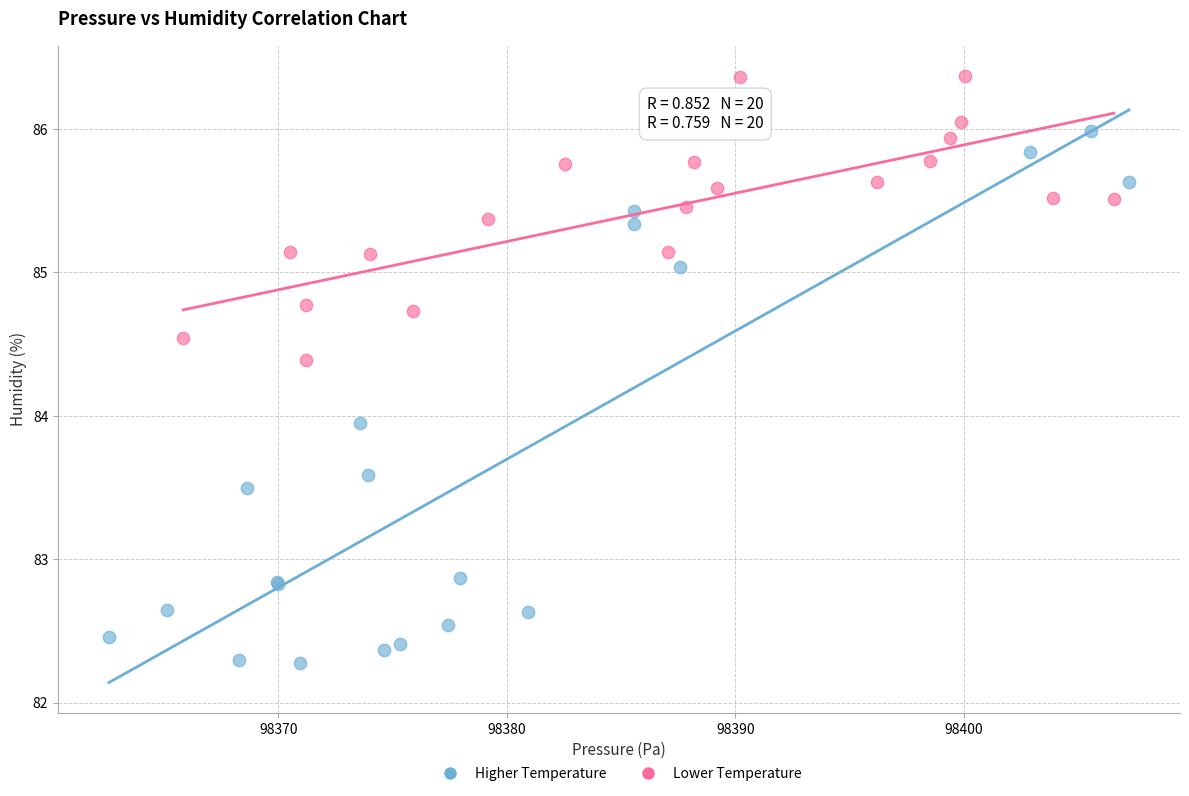

Which series contains the highest Y value?

Lower Temperature